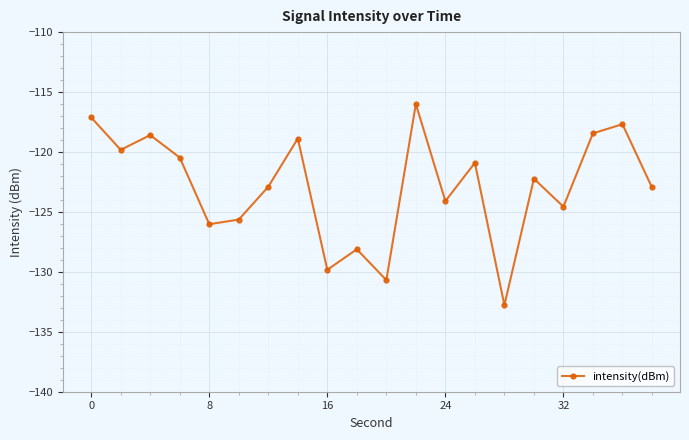

True or false: the data has more than 1 interior local peaks.

True